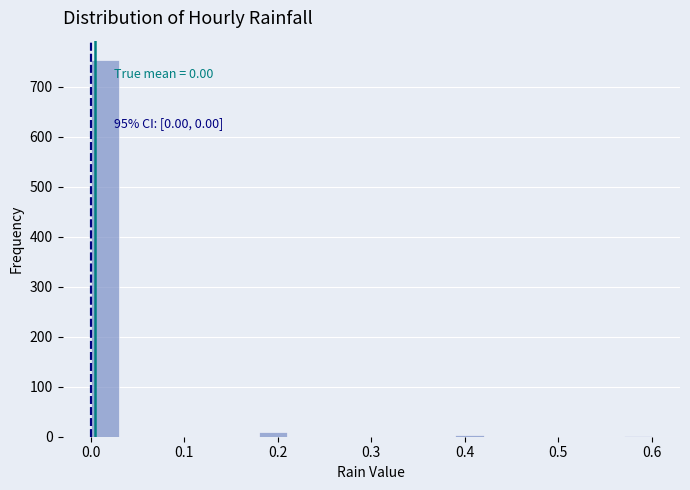

Read against the x-axis, roughly where is the centre of the tallest bar?

0.02